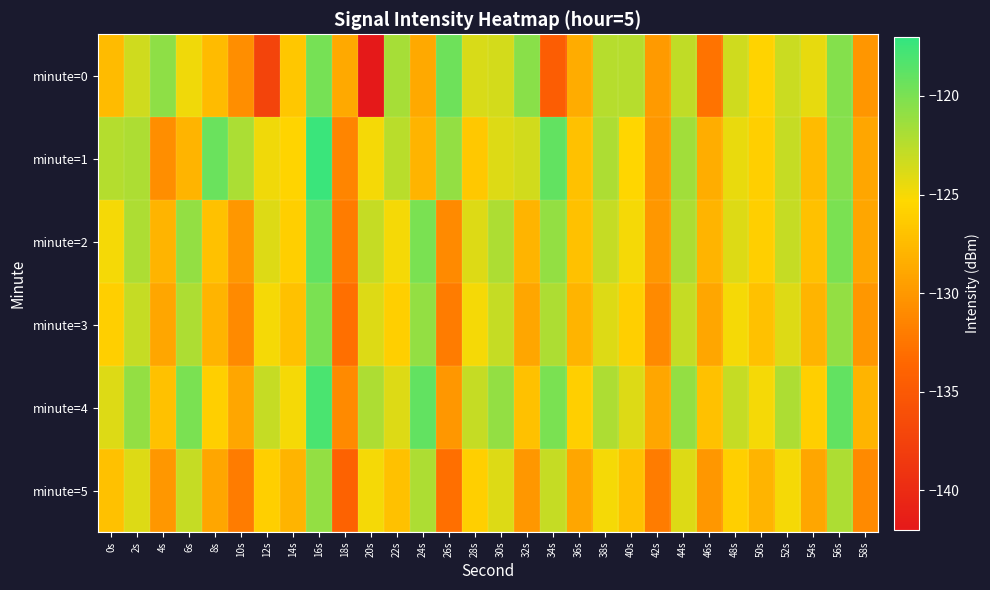

At 52s, list the series in order from largest to smallest.

minute=4, minute=1, minute=2, minute=0, minute=3, minute=5